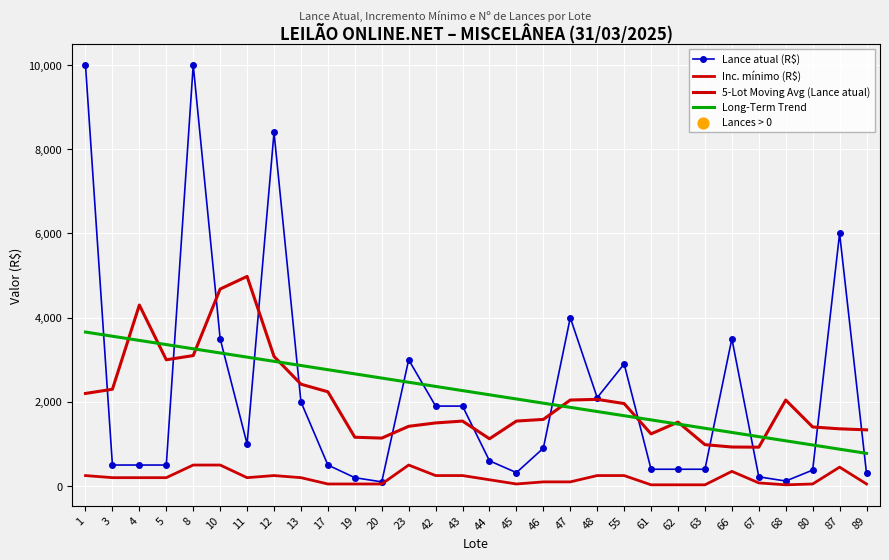

What are all the series names shown in the legend?

Lance atual (R$), Inc. mínimo (R$), 5-Lot Moving Avg (Lance atual), Long-Term Trend